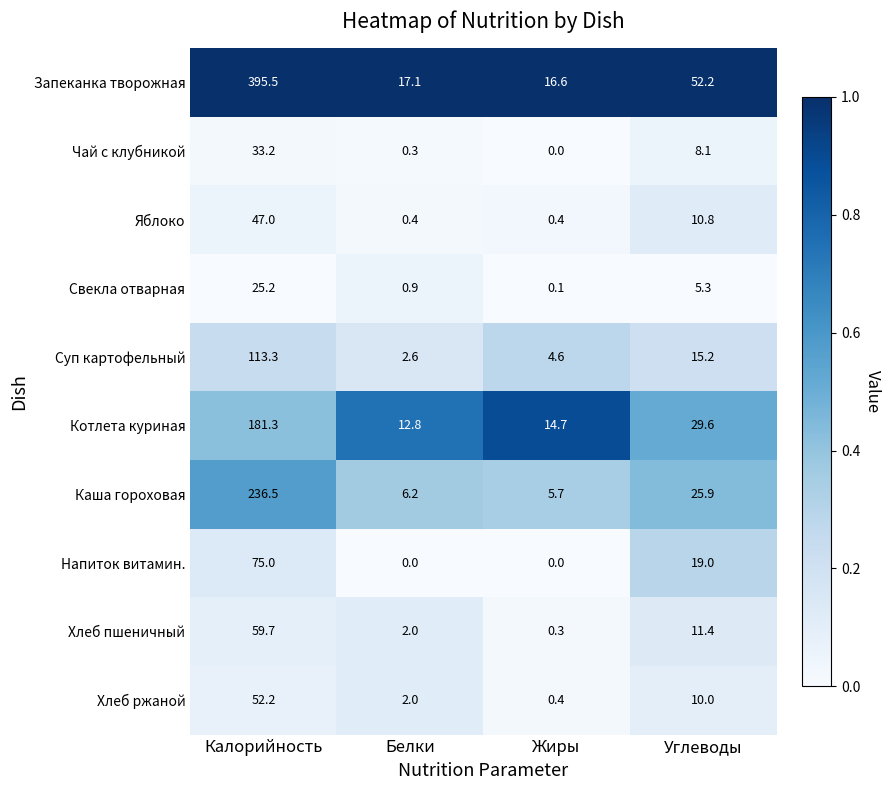

True or false: Суп картофельный has a value of 9.8 at Углеводы.

False